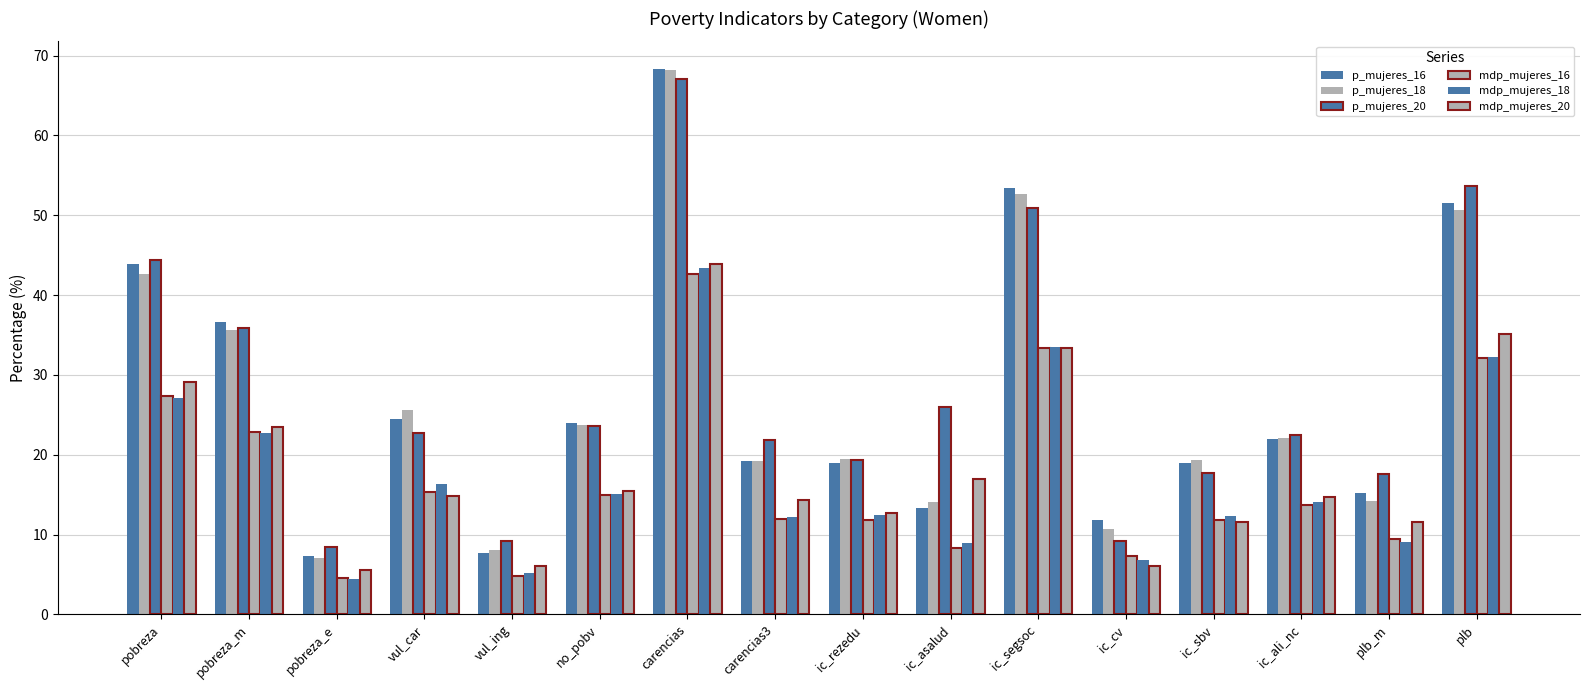

List the labels in order of p_mujeres_18 value, smallest first.

pobreza_e, vul_ing, ic_cv, ic_asalud, plb_m, carencias3, ic_sbv, ic_rezedu, ic_ali_nc, no_pobv, vul_car, pobreza_m, pobreza, plb, ic_segsoc, carencias